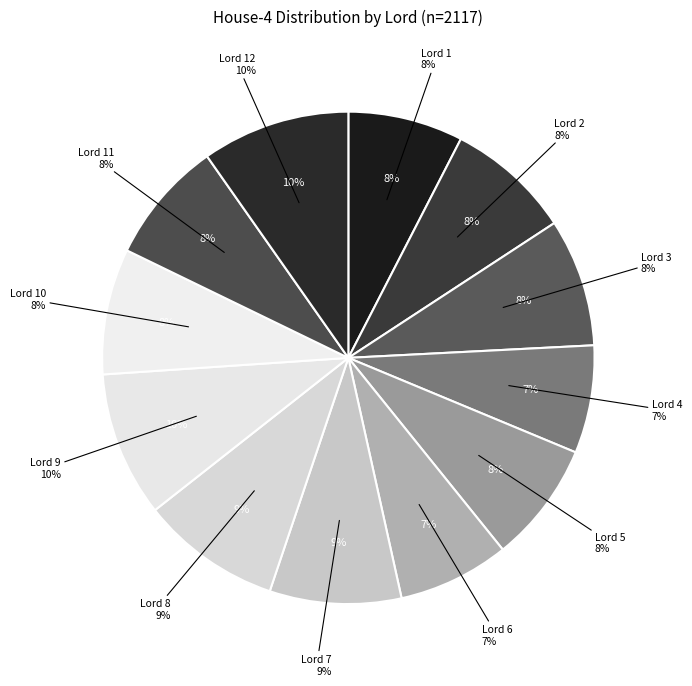

Which category has the biggest portion of the pie?

Lord 12